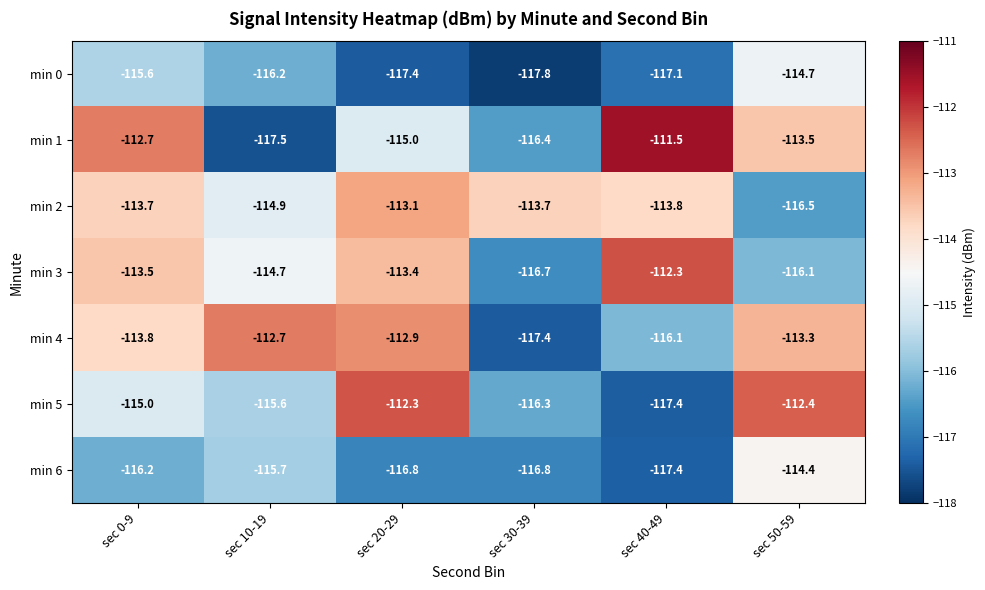

What is the sum of the min 3 values at sec 0-9 and sec 50-59?

-229.6